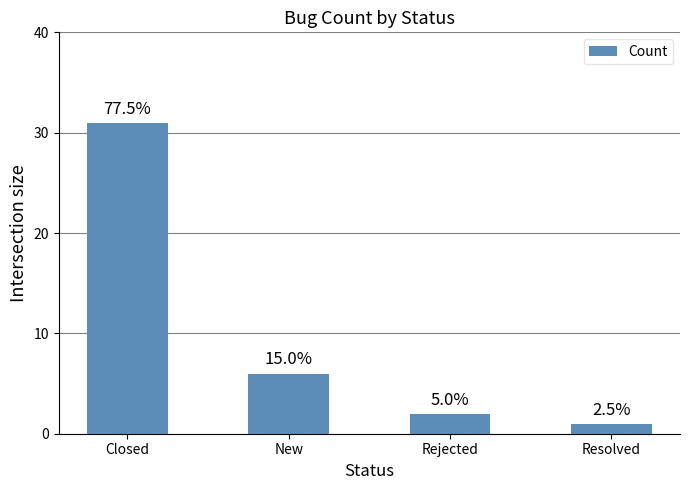

Does the chart contain any negative values?

No